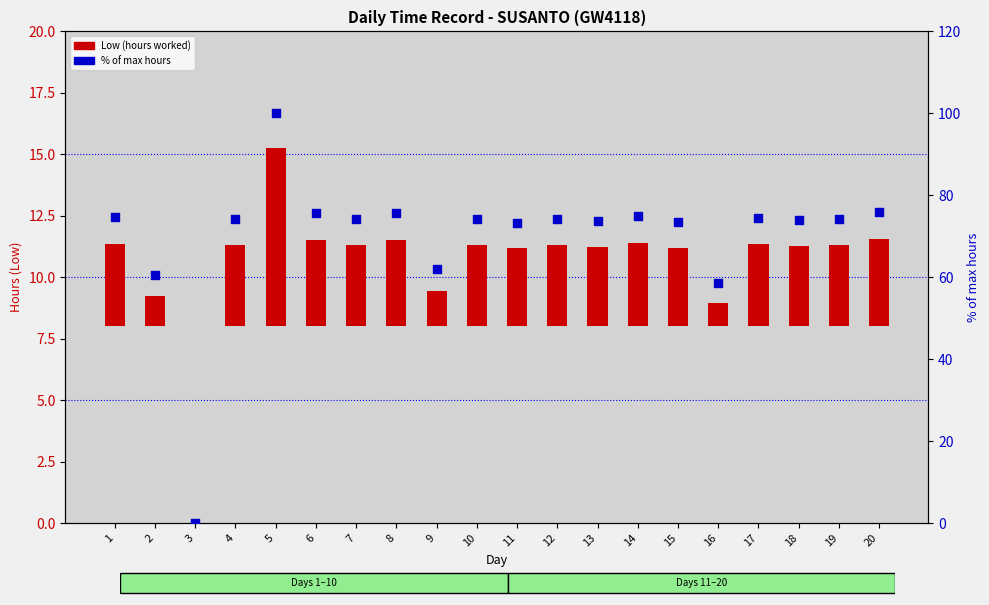

At how many categories does at least one series exceed 80?

1